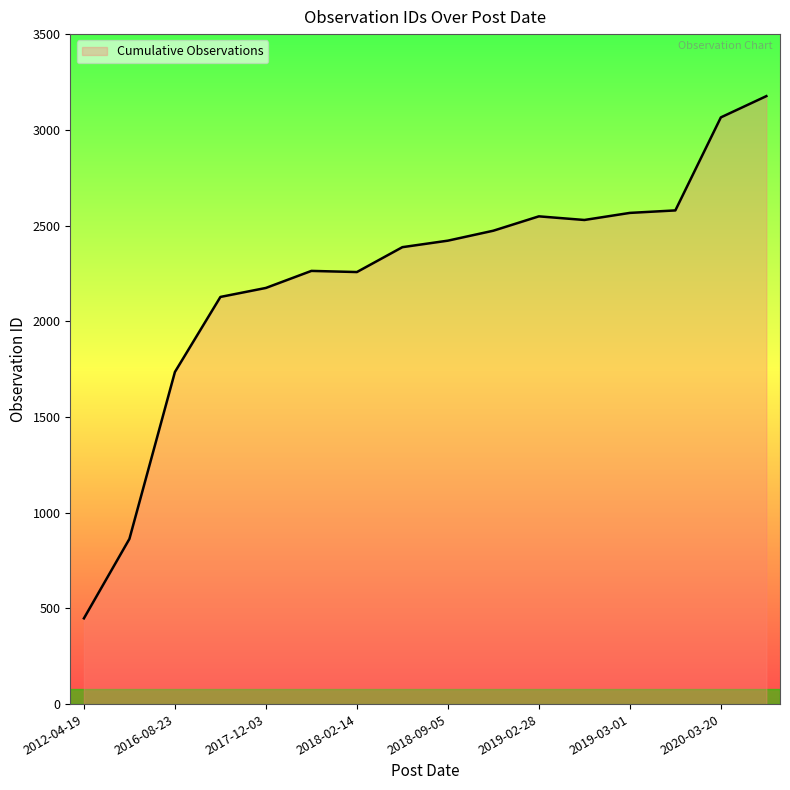

What is the smallest value displayed?

448